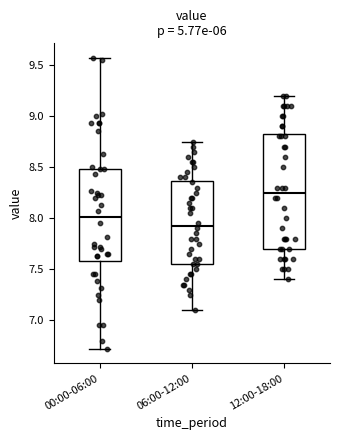

Where does the median line of the box for 00:00-06:00 sit on the y-axis? The values are not printed on the chart, so give them approximately, as read against the axis.

8.00